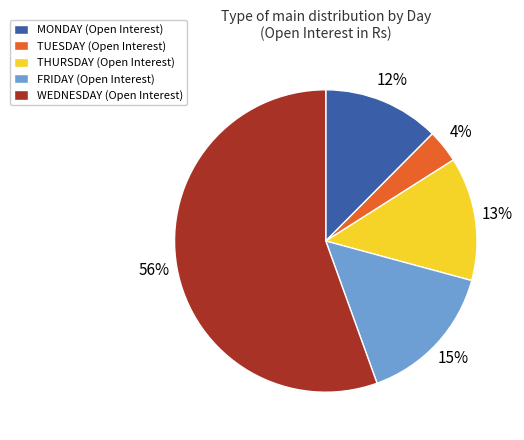

Rank the categories by value from lowest to highest.

TUESDAY, MONDAY, THURSDAY, FRIDAY, WEDNESDAY